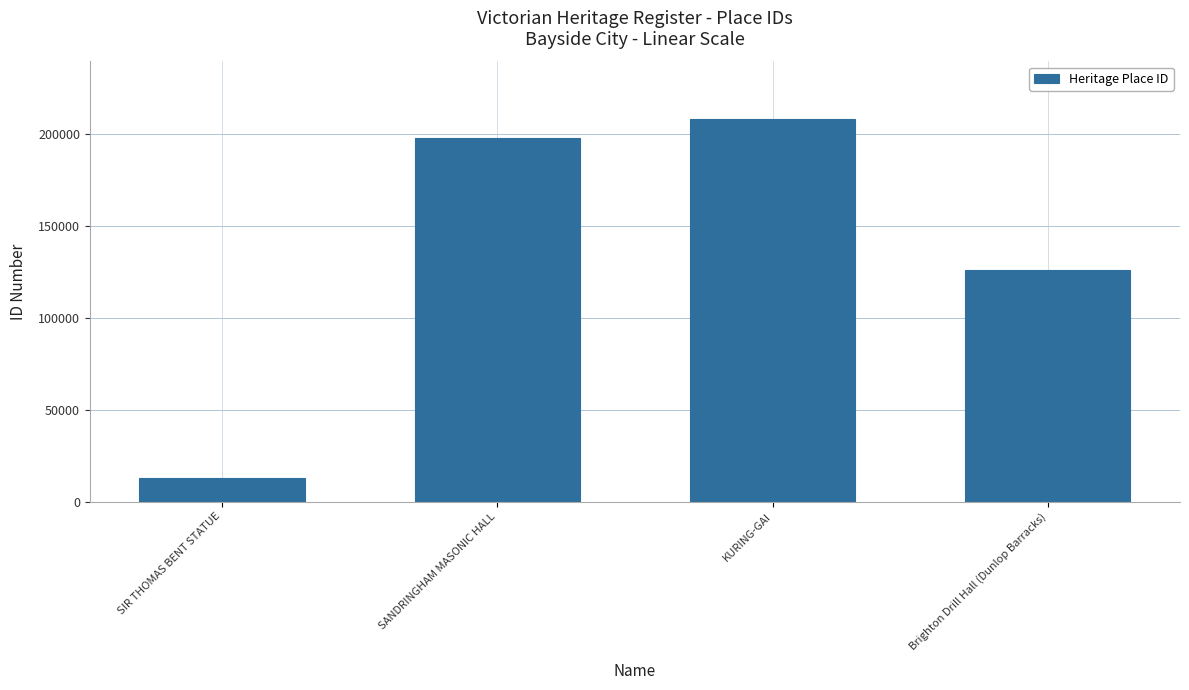

Which category has the highest value across all series?

KURING-GAI